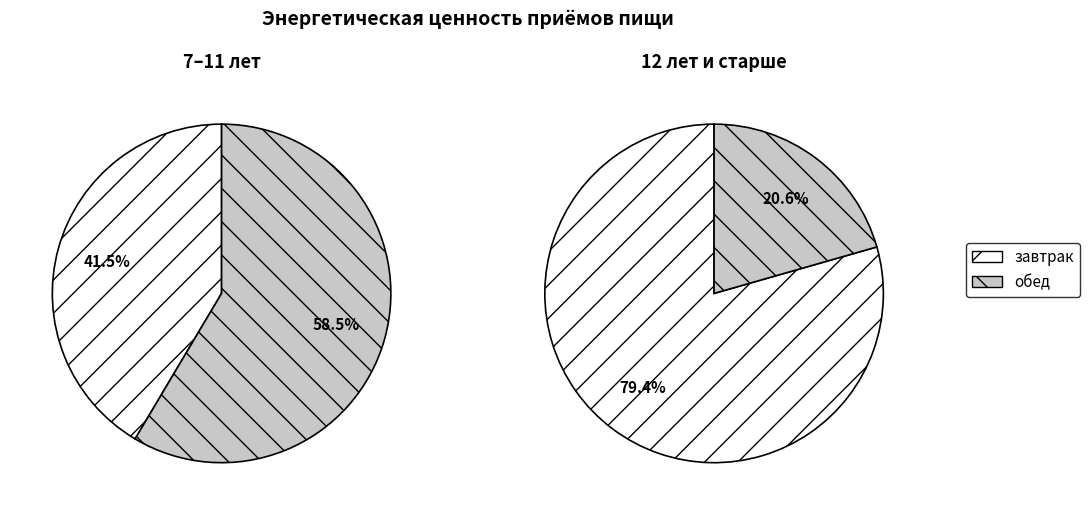

Between завтрак and обед, which series saw the biggest shift?

12 лет и старше